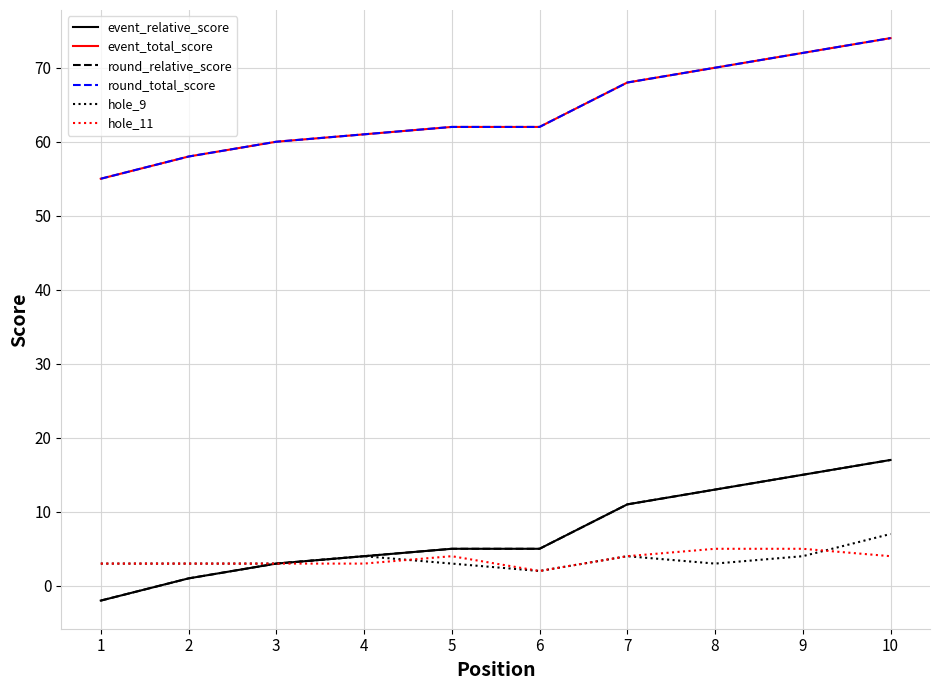

True or false: round_relative_score has more than 0 interior local peaks.

False